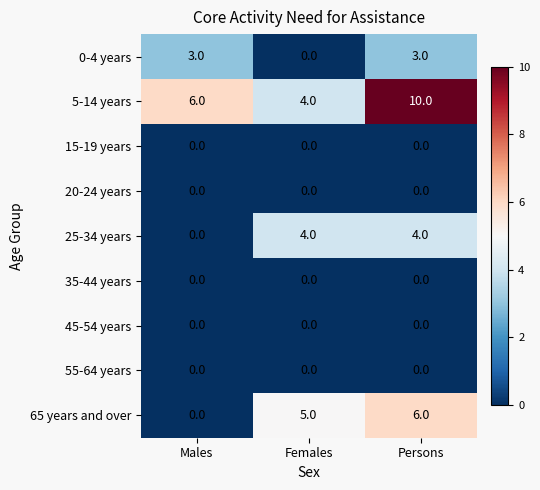

What is the total value across all series at Females?

13